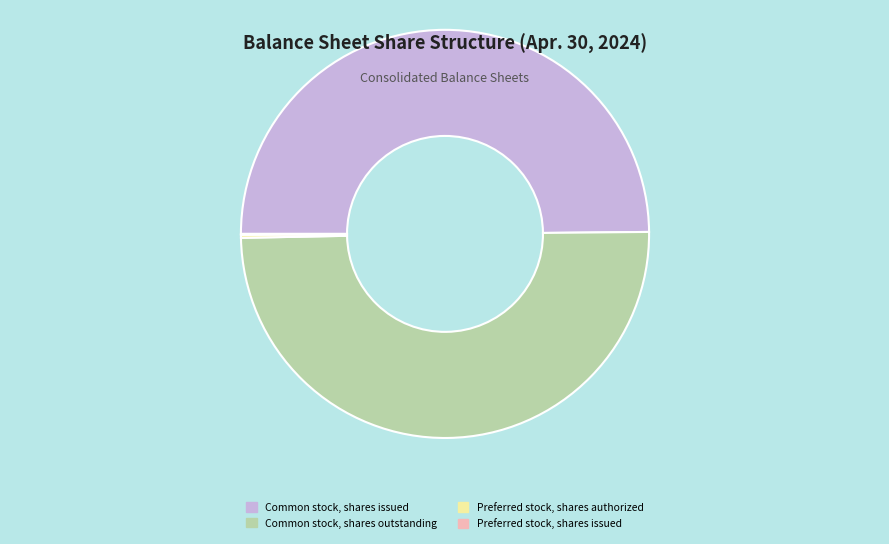

Is it true that Common stock, shares issued is 63% of the pie?

False